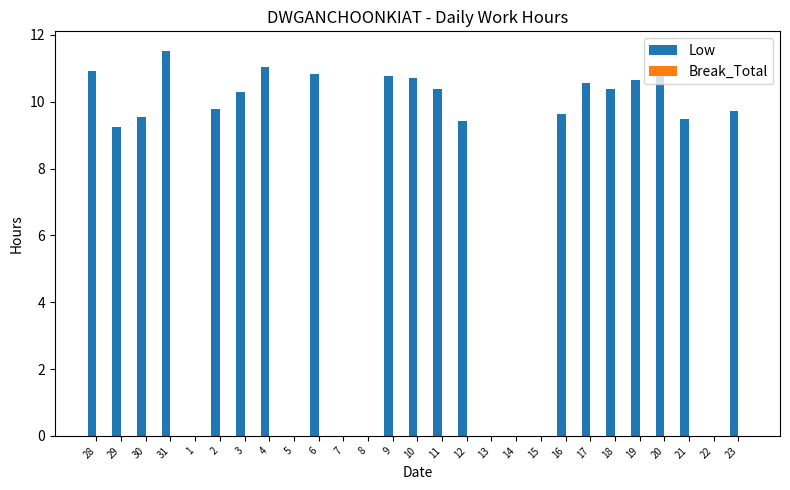

Count the number of values greater than 9.

19